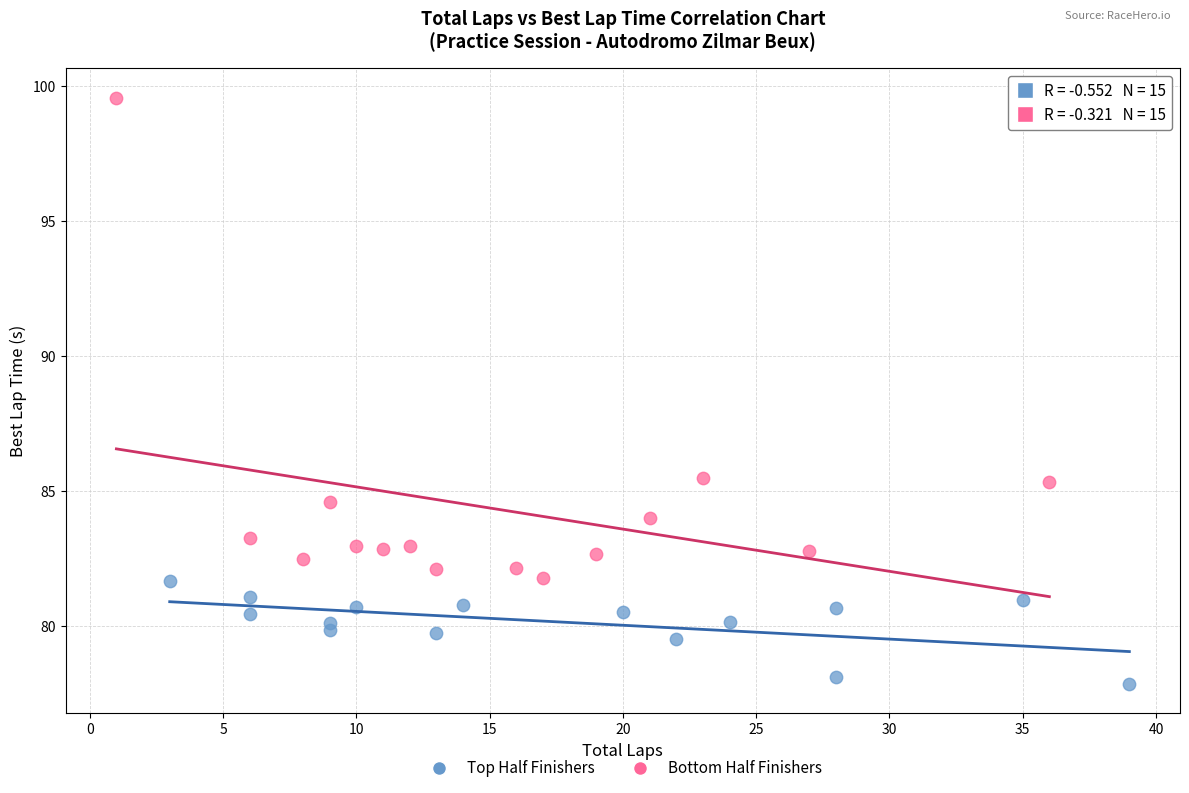

Which series contains the highest Y value?

Bottom Half Finishers